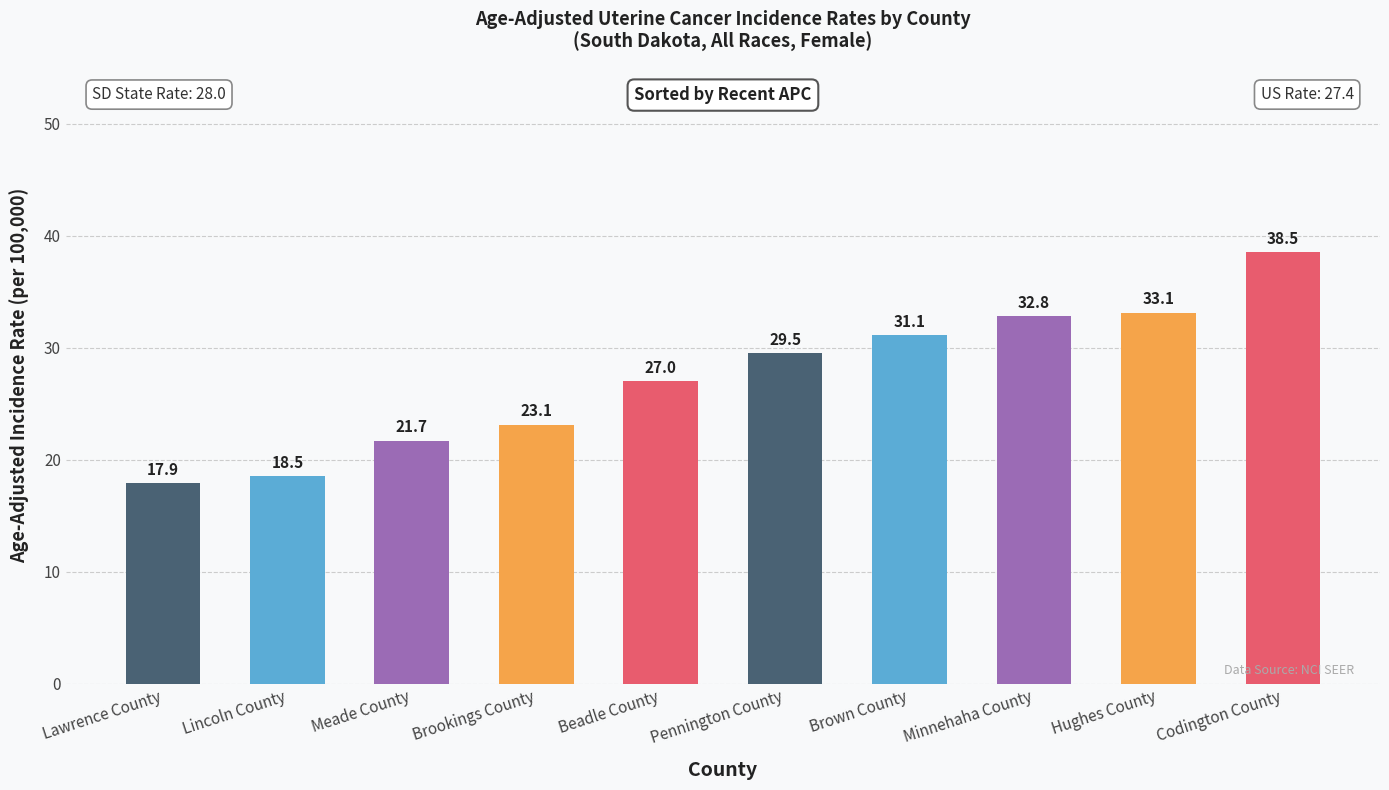

Approximately how many times larger is the value at Beadle County compared to Lawrence County?

1.5